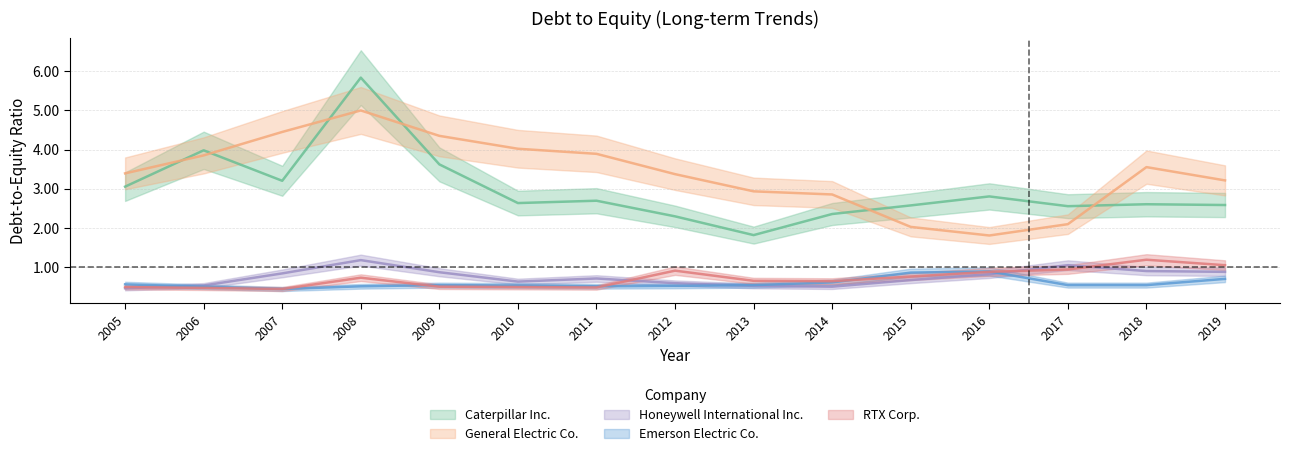

What is the spread (max minus min) of values at 2017?

2.0